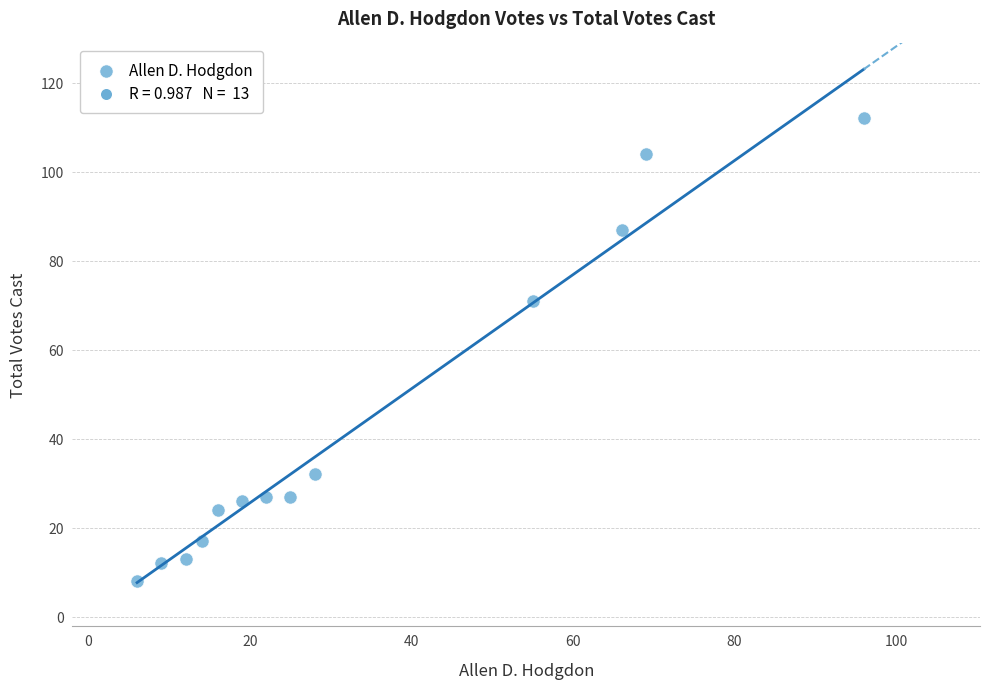

What Y value in the scatter plot is closest to 60?

71